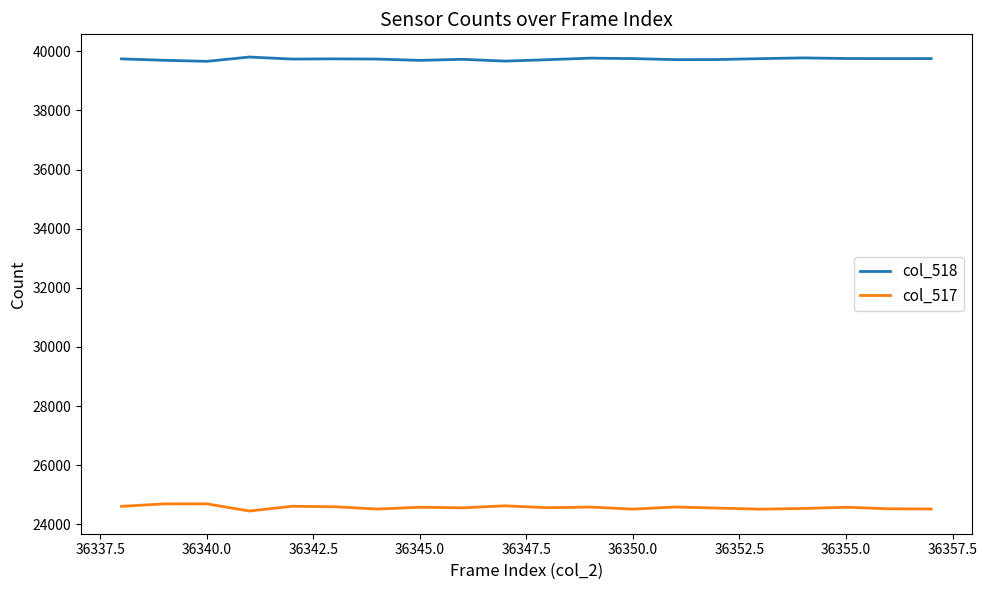

Which series has the largest total across all categories?

col_518